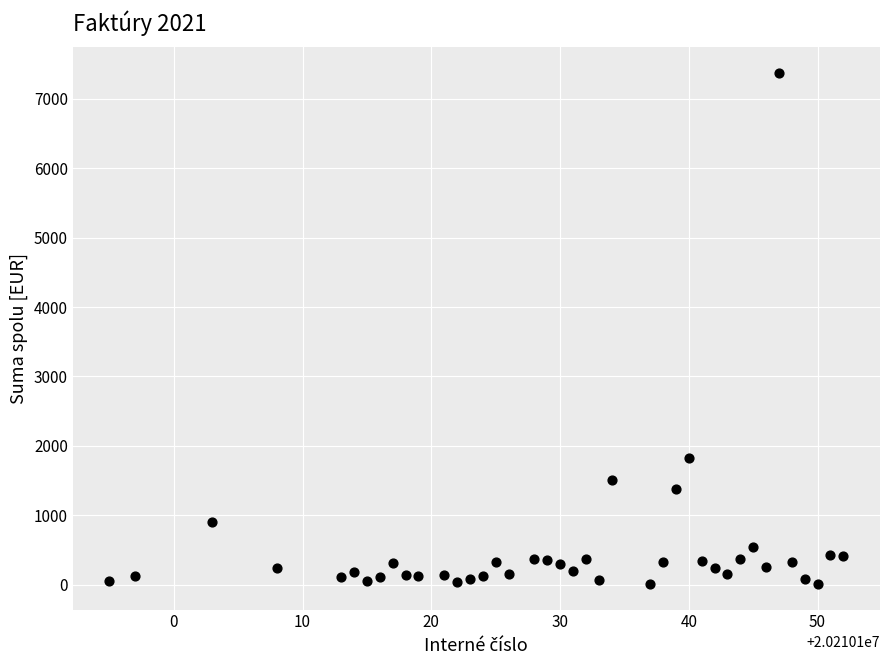

What Y value in the scatter plot is closest to 3691?

1819.1